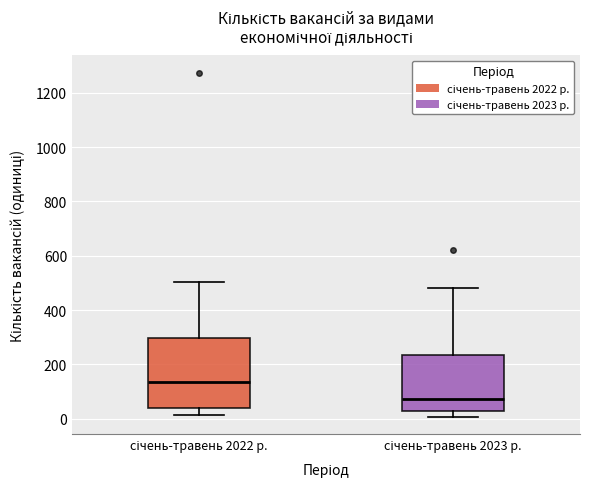

Reading left to right, read every box against the y-axis: the position of its median line, the range the box covers, and the ends of its whiskers. The values are not printed on the chart, so give them approximately, as read against the axis.

січень-травень 2022 р.: median 140, box 40 to 300, whiskers 20 to 500
січень-травень 2023 р.: median 80, box 20 to 240, whiskers 0 to 480